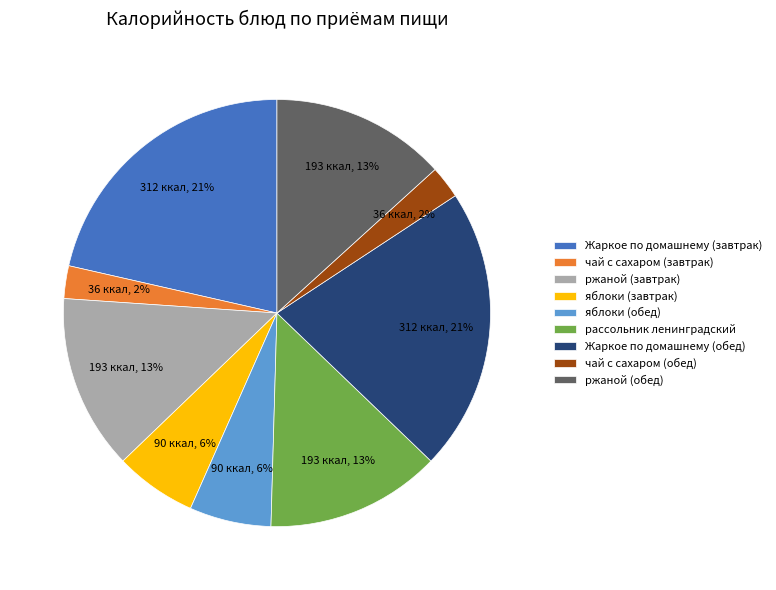

Between рассольник ленинградский and чай с сахаром (обед), which is larger?

рассольник ленинградский